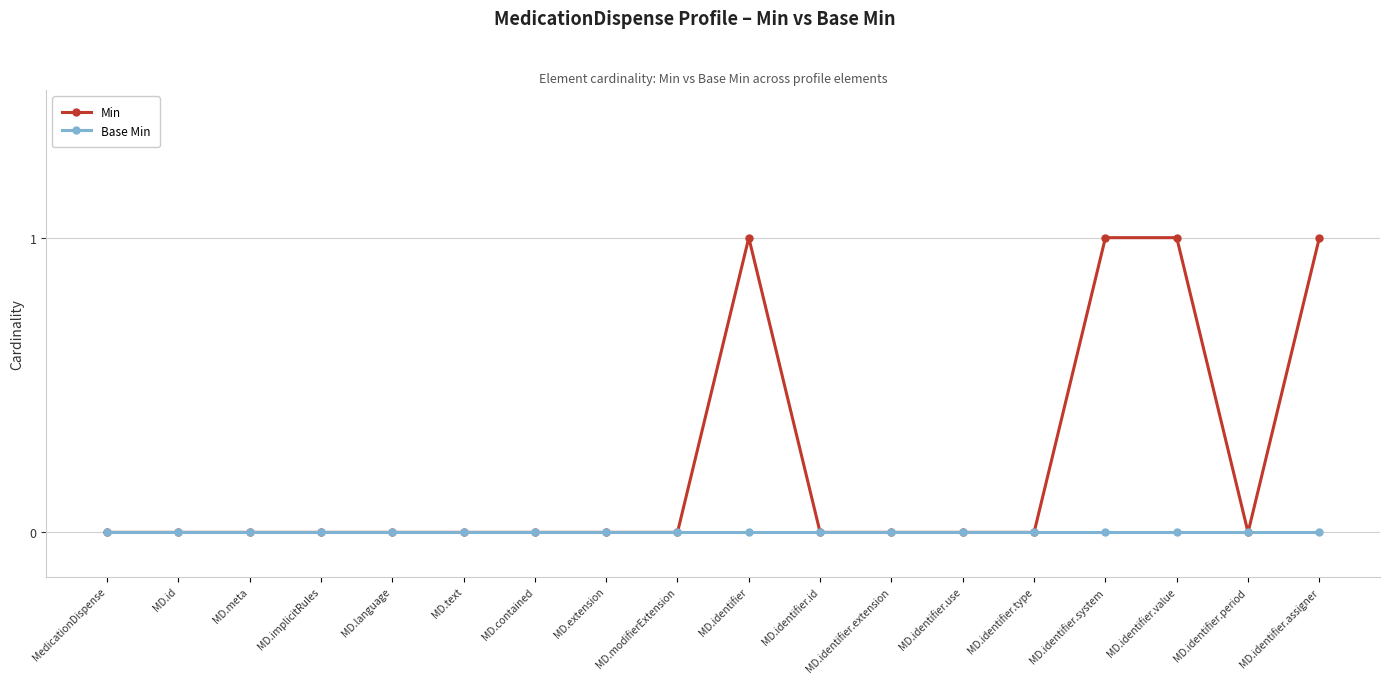

Which series has the largest range (max minus min)?

Min